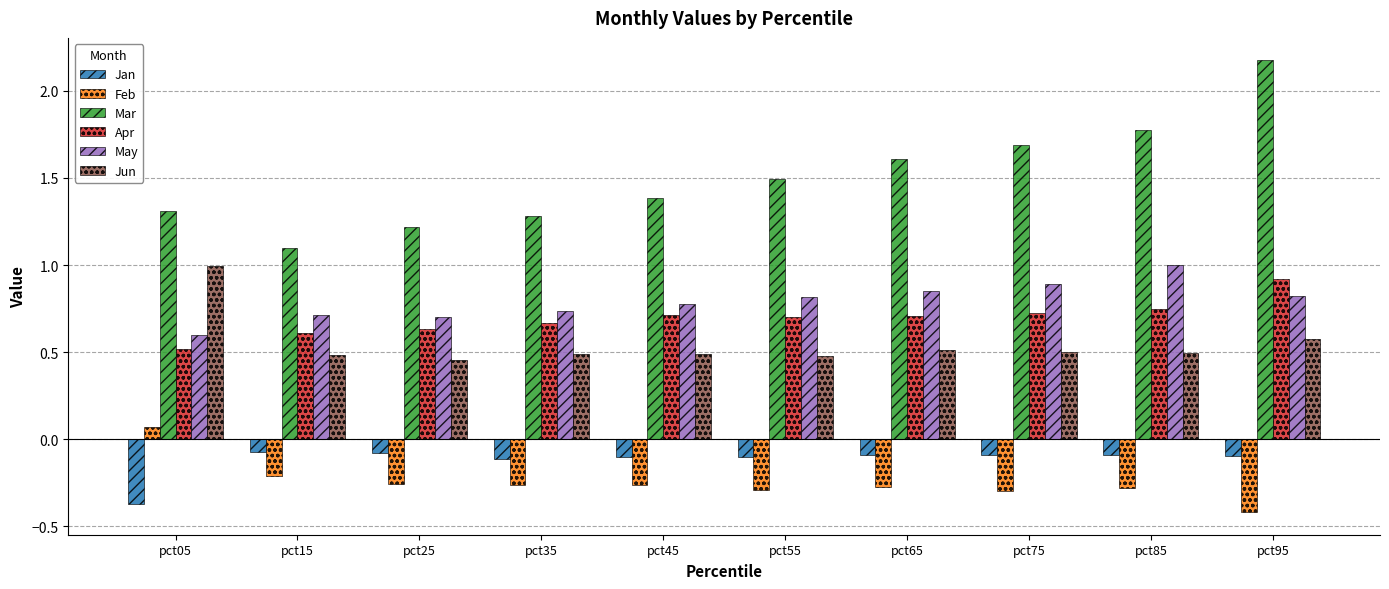

What is the highest value of the Mar series?

2.2